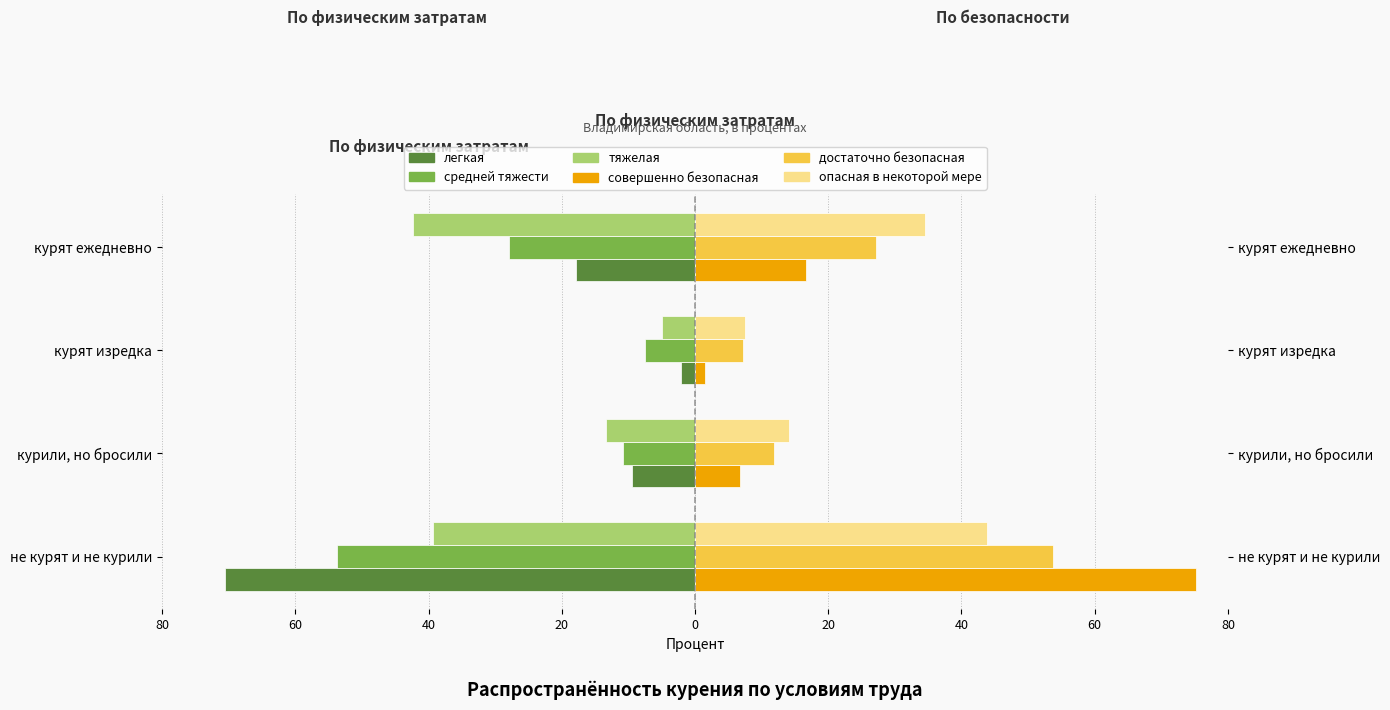

The value of средней тяжести at курили, но бросили is -2.6. True or false?

False